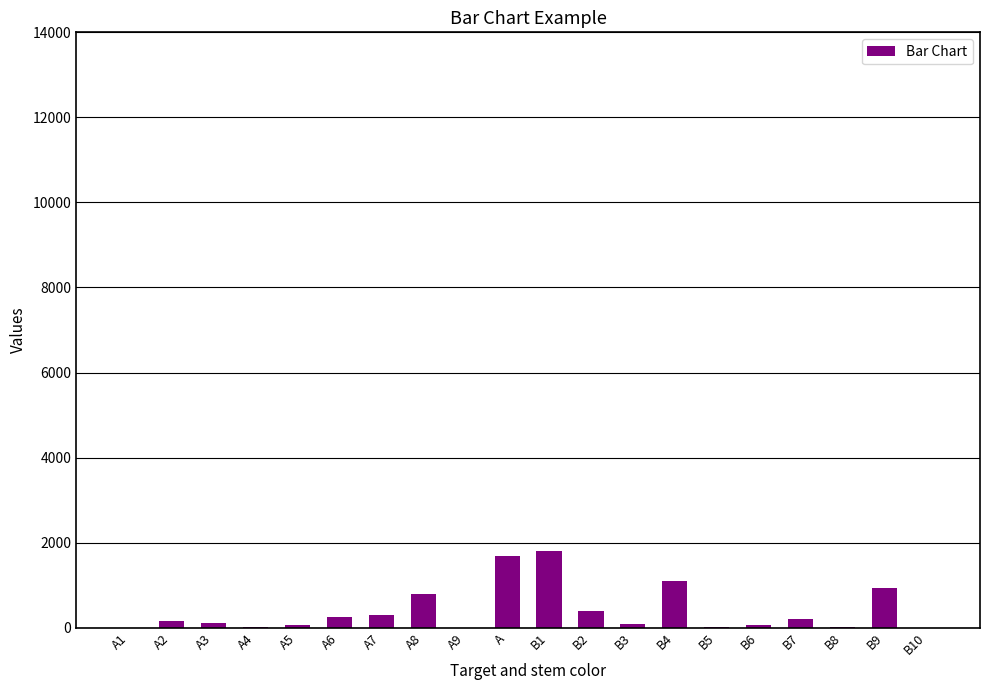

How many series are shown in this chart?

1